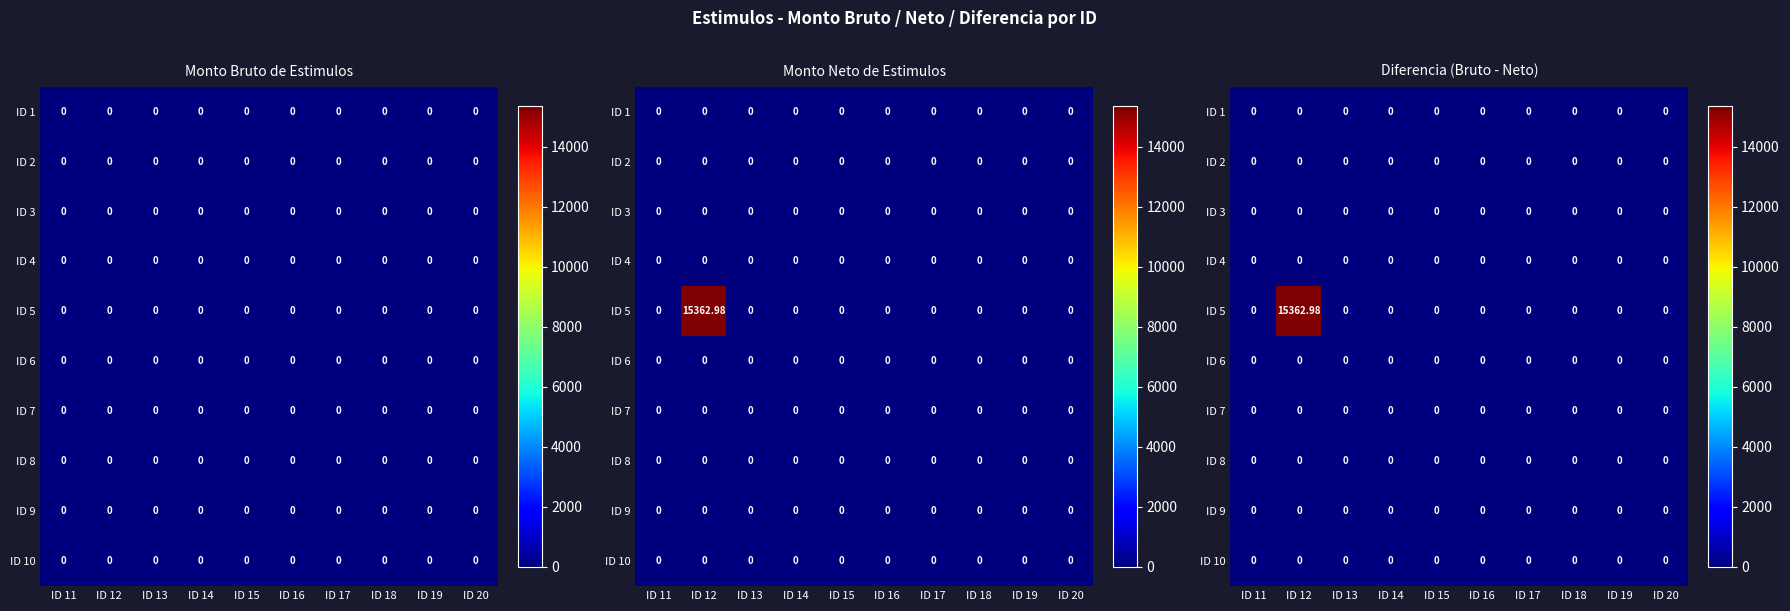

Count the number of data series in this chart.

10